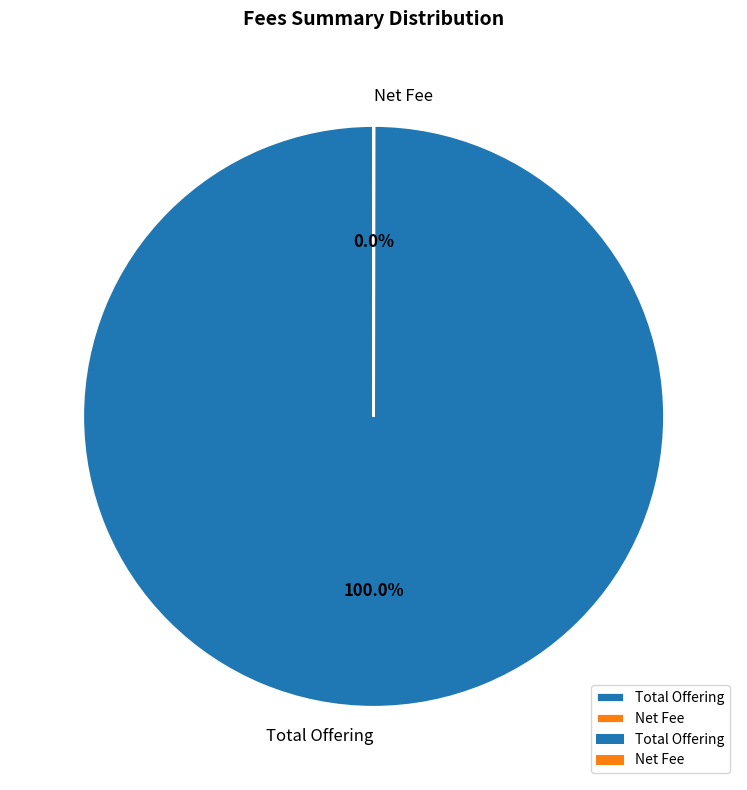

What percentage is the Total Offering slice, to the nearest percent?

100%